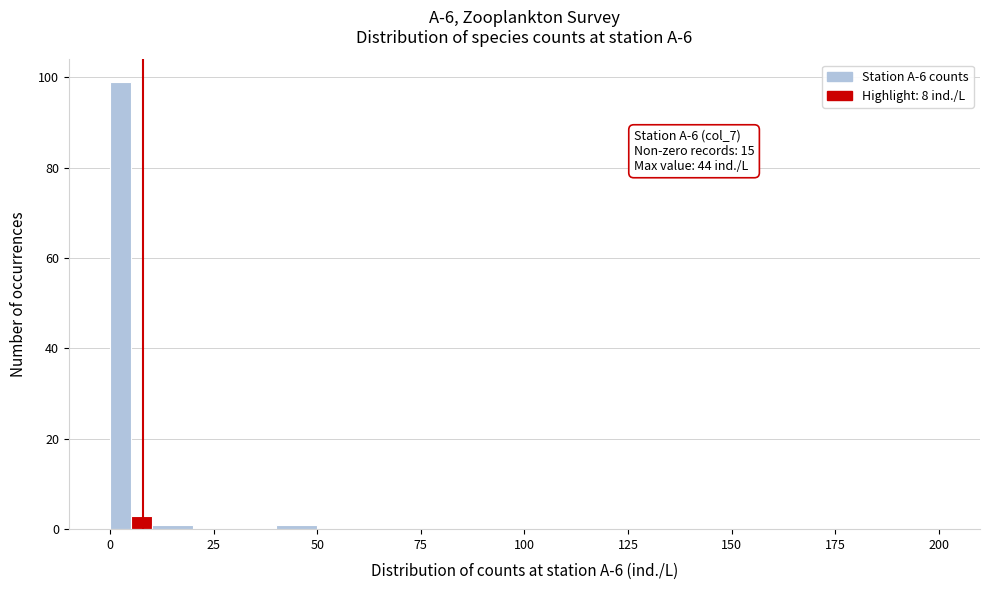

Read against the x-axis, roughly where is the centre of the tallest bar?

5